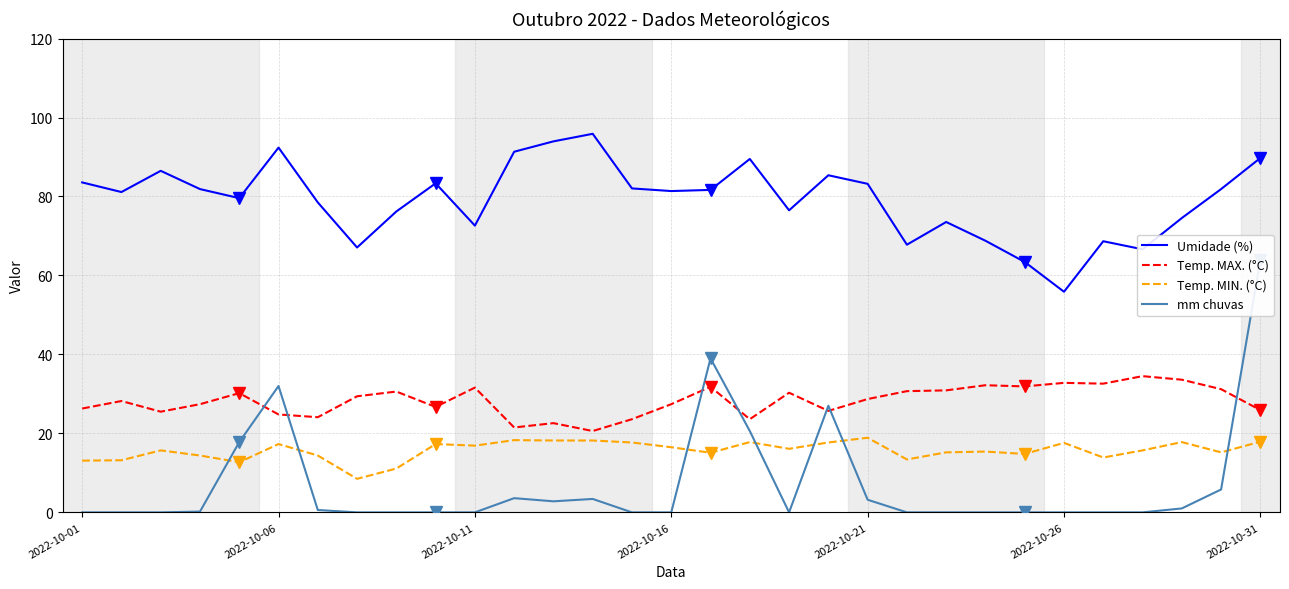

True or false: Temp. MAX. (°C) and Umidade (%) cross at least once.

False